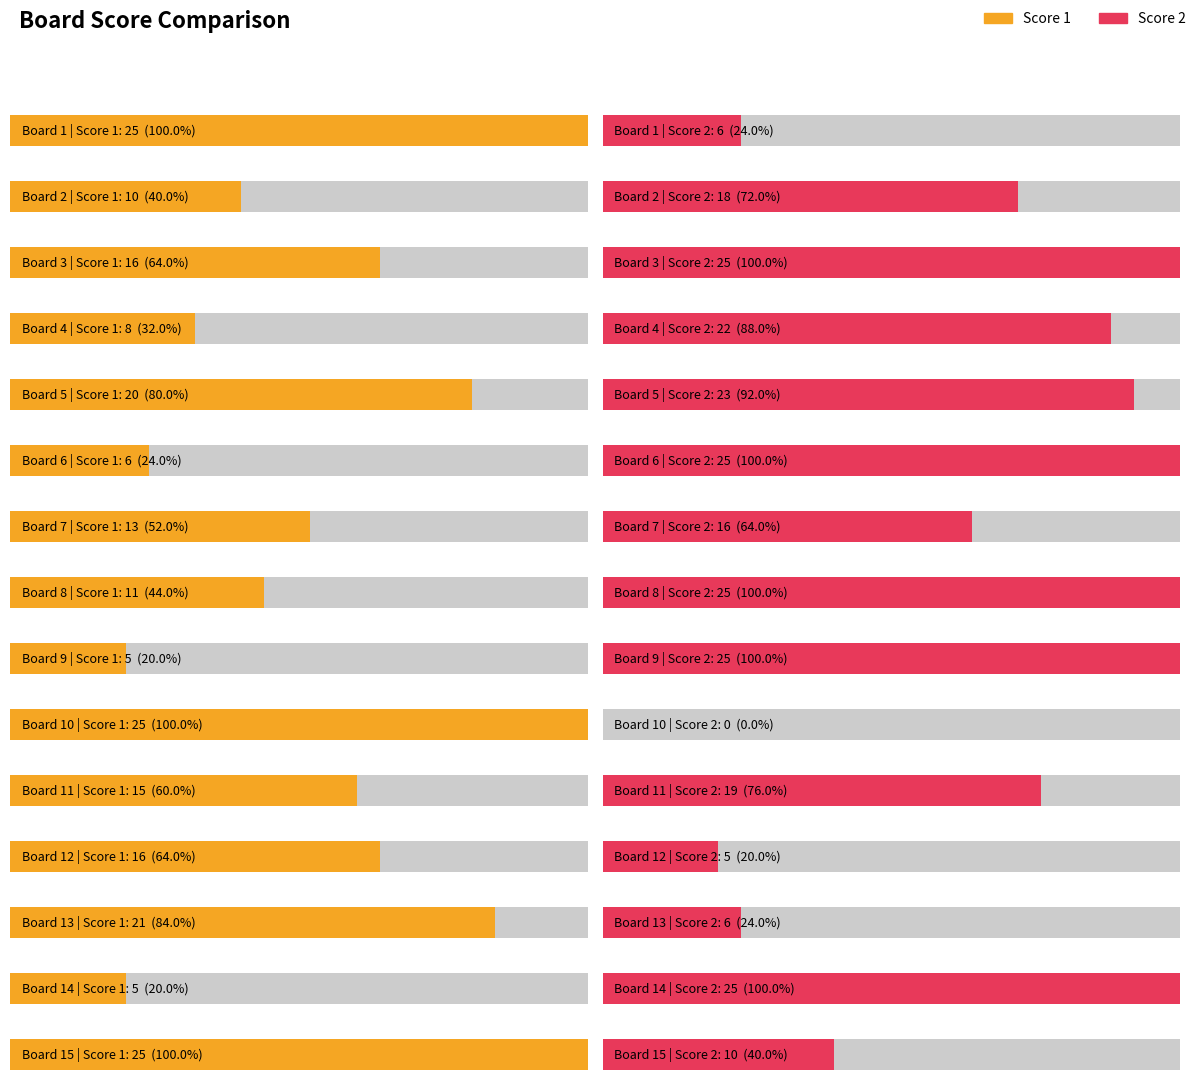

How many values in the Score 1 series are below 15?

7